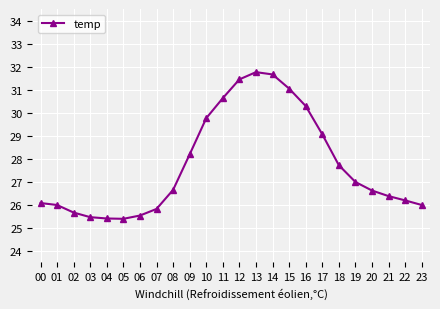

The value at 21 is 10.4. True or false?

False